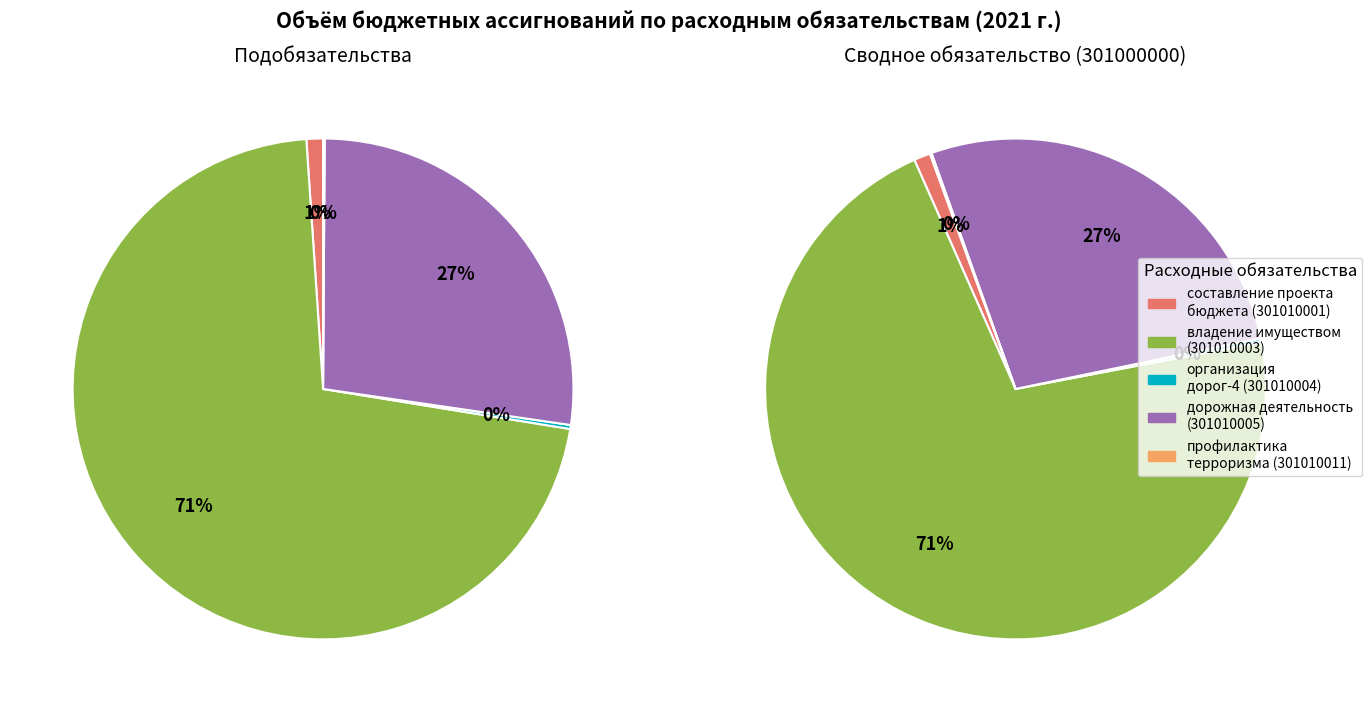

Is it true that 301010005 is 1% of the pie?

False